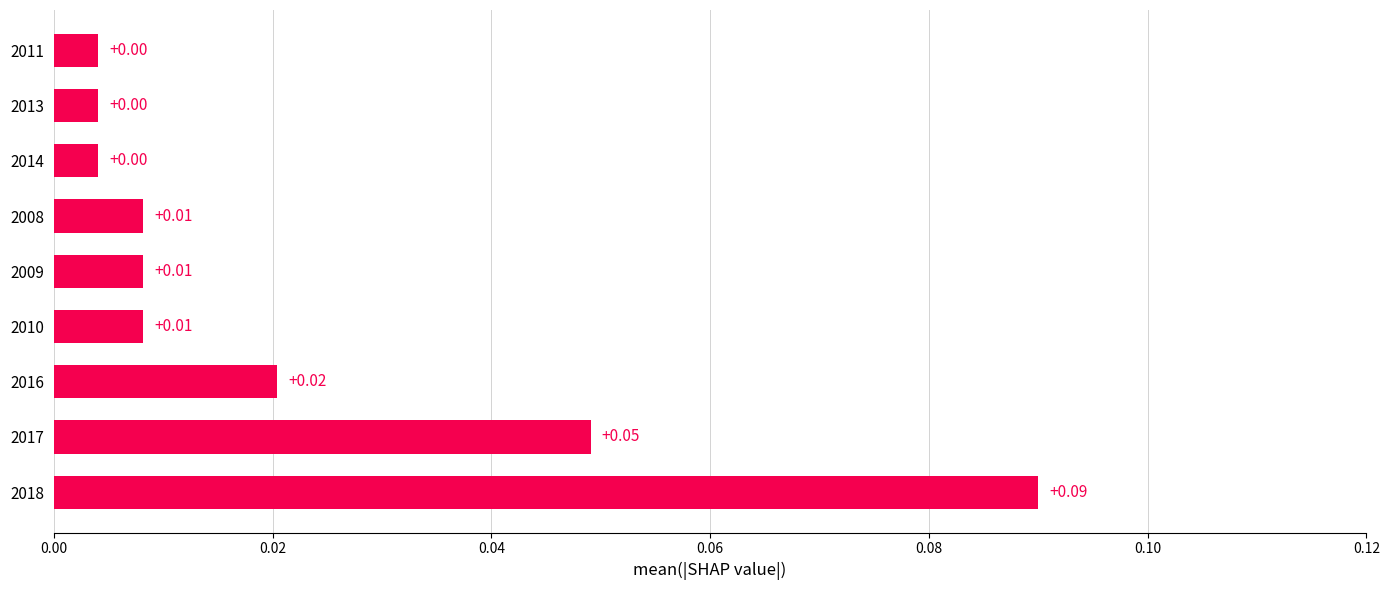

Between 2016 and 2010, which is larger?

2016